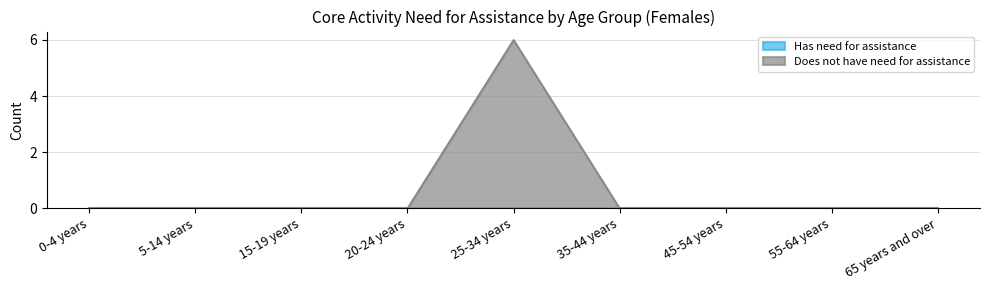

How many values are above zero?

1